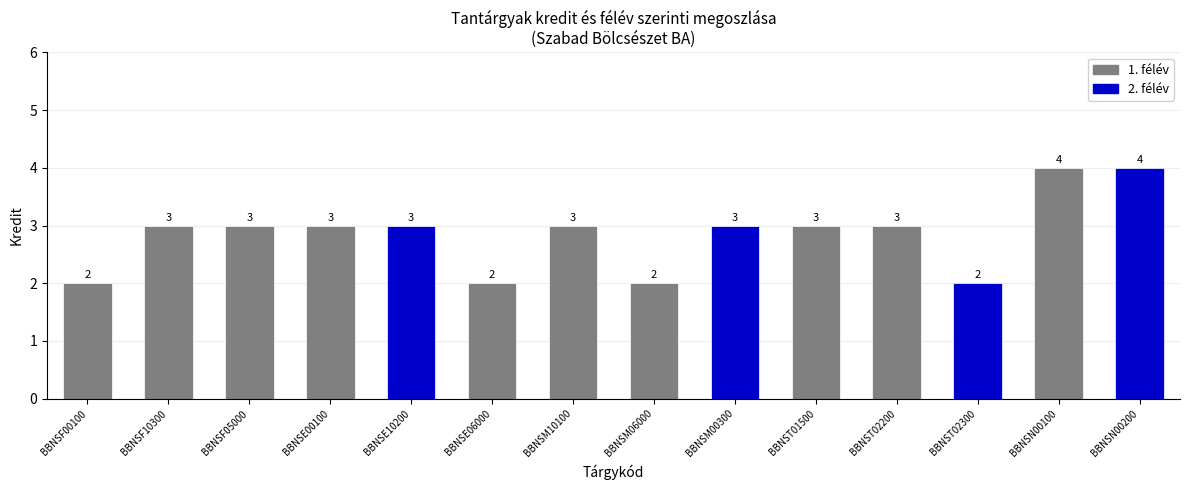

What is the greatest value displayed?

4